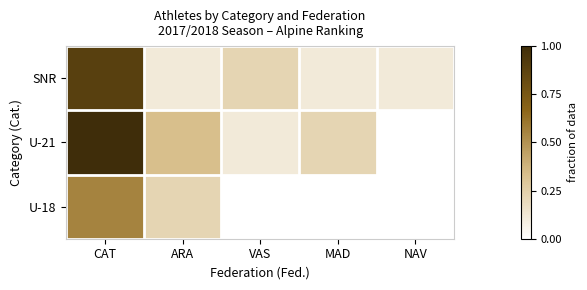

What is the total value across all series at CAT?

2.4